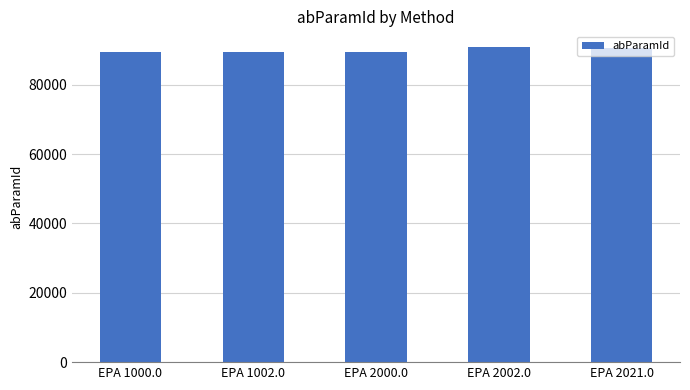

Approximately how many times larger is the value at EPA 2002.0 compared to EPA 2000.0?

1.0